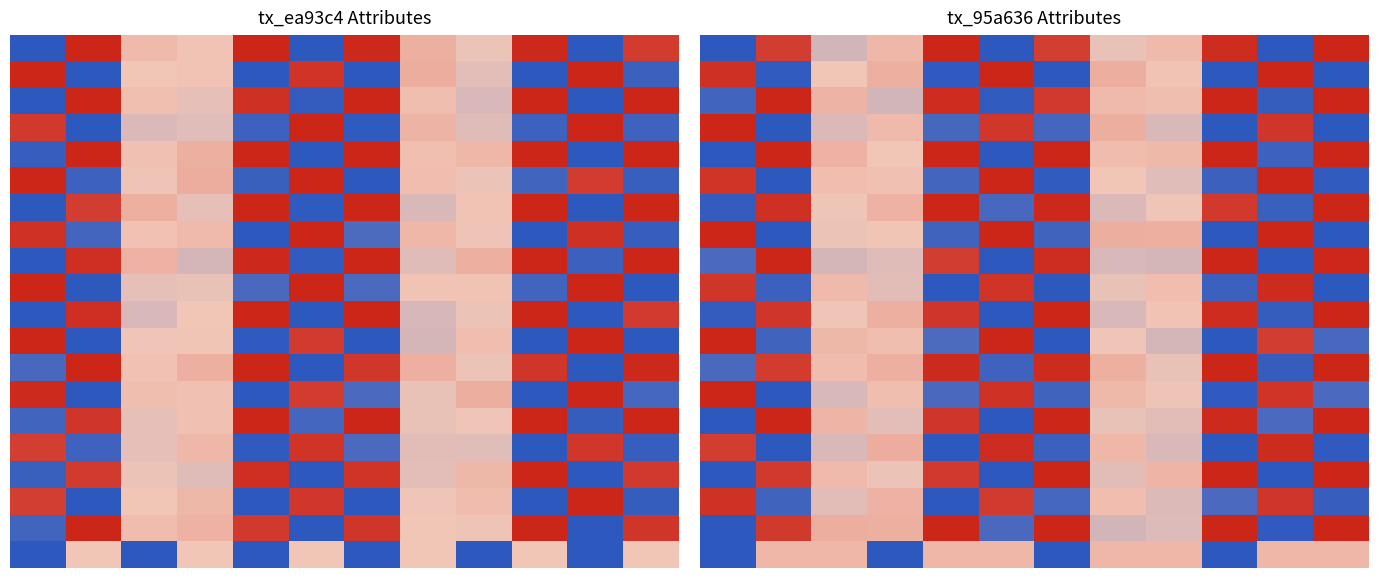

How many positive values does the row_0 series have?

9